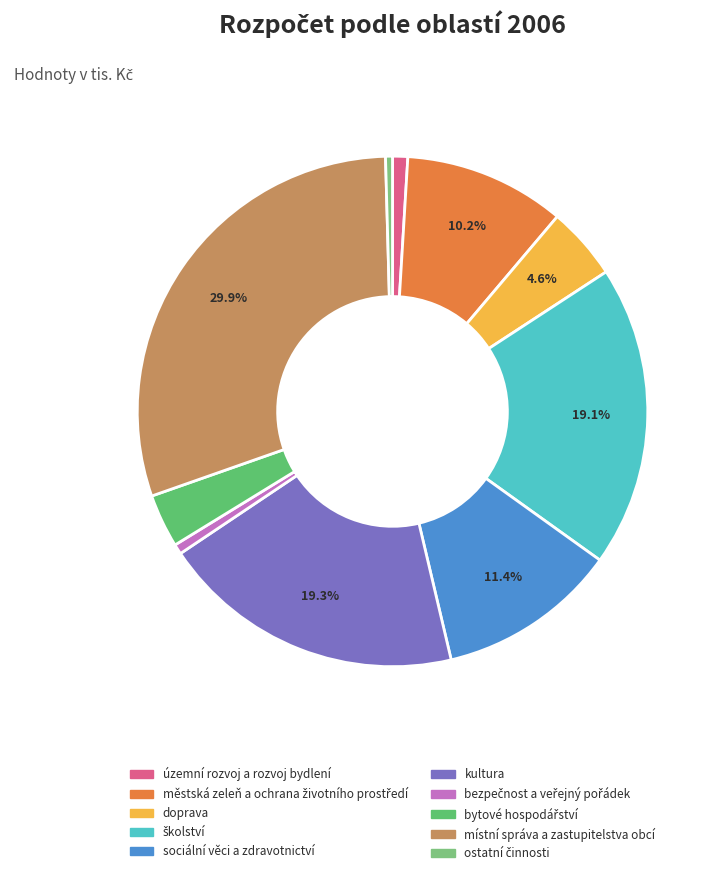

Does any single category account for the majority?

No